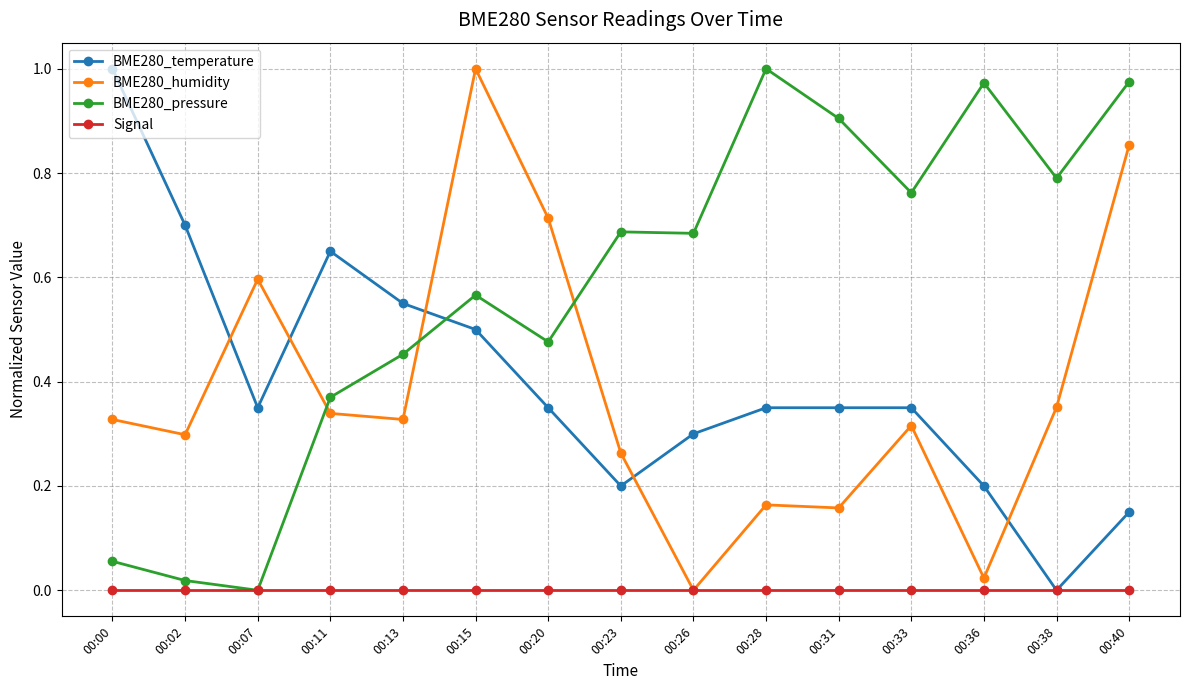

Between 00:11 and 00:33, which series saw the biggest shift?

BME280_pressure